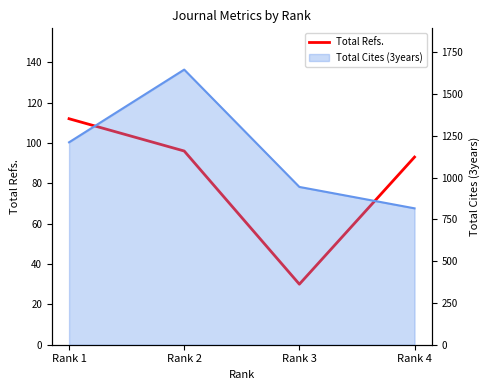

Is it true that the value at Rank 2 is 148?

False